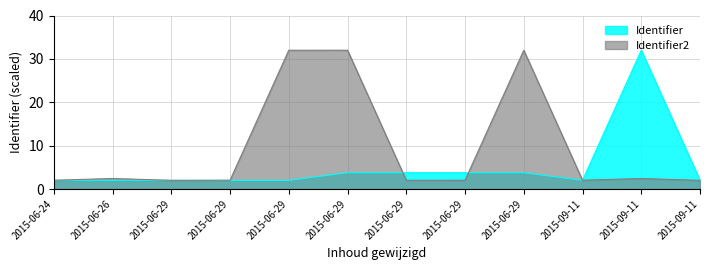

What is the difference between the second highest and minimum values in the Identifier series?

1.8